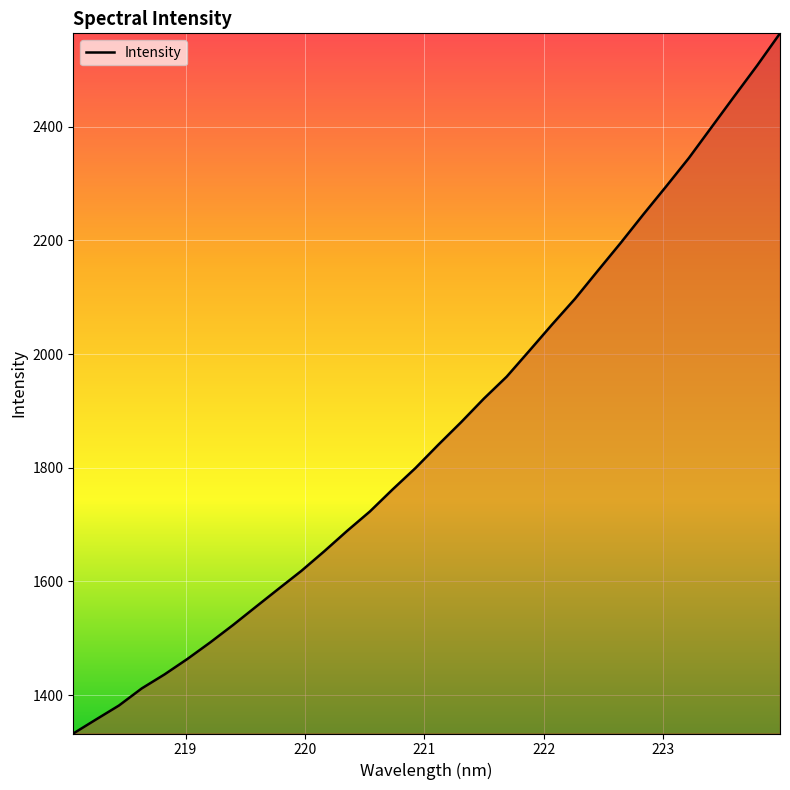

What is the difference between the second highest and second lowest values?

1150.7